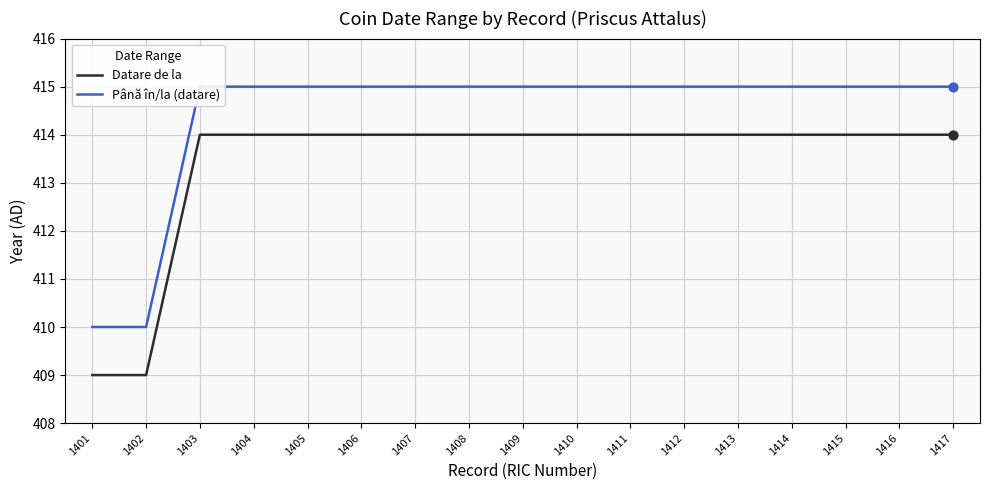

Which series reaches the minimum Y coordinate?

Datare de la